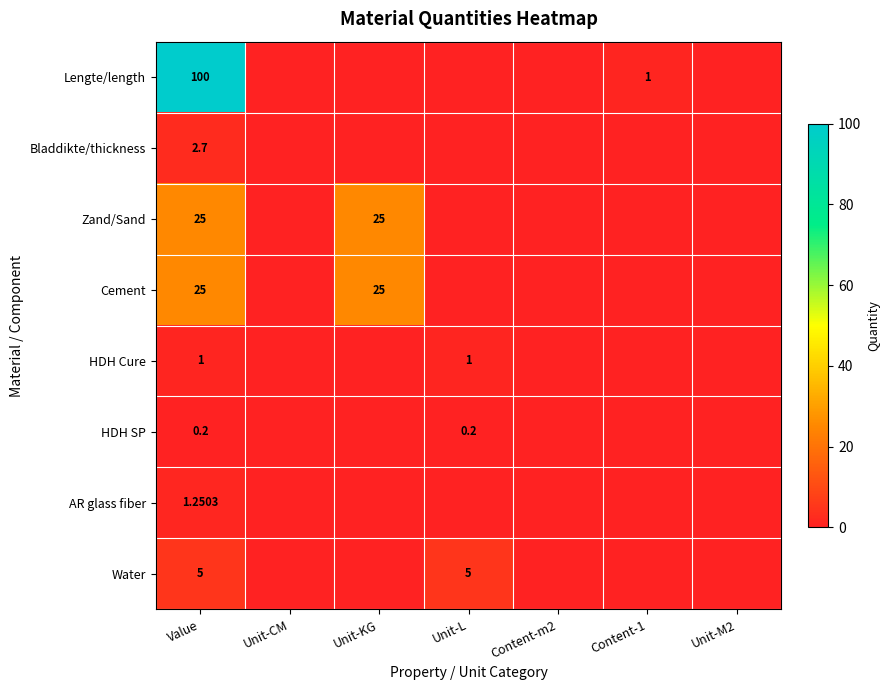

What is the difference between the second highest and minimum values in the Zand/Sand series?

25.0